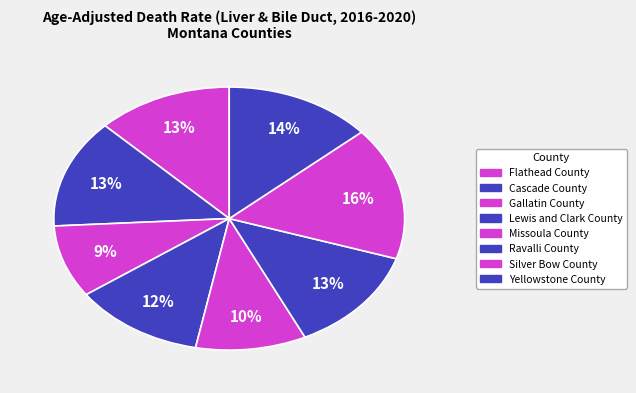

Which slice is the smallest?

Gallatin County